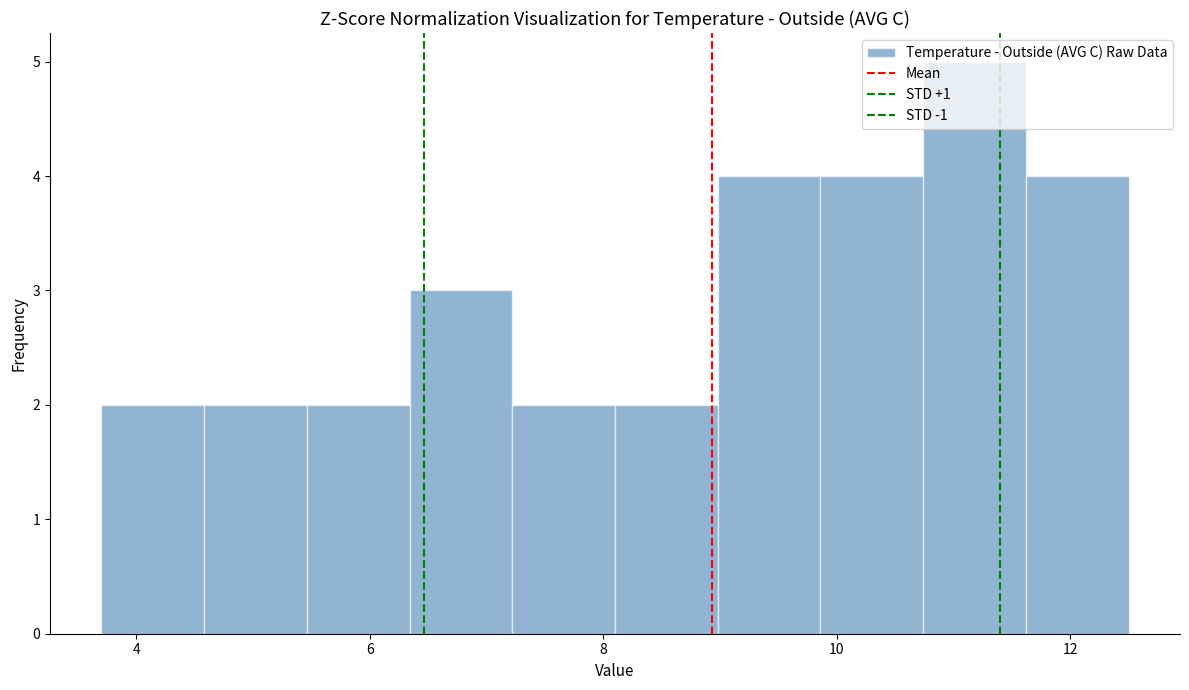

How tall is the bar that spans 3.70 to 4.58 on the x-axis? Neither the bar edges nor the heights are printed on the chart, so give them approximately, as read against the axes.

2